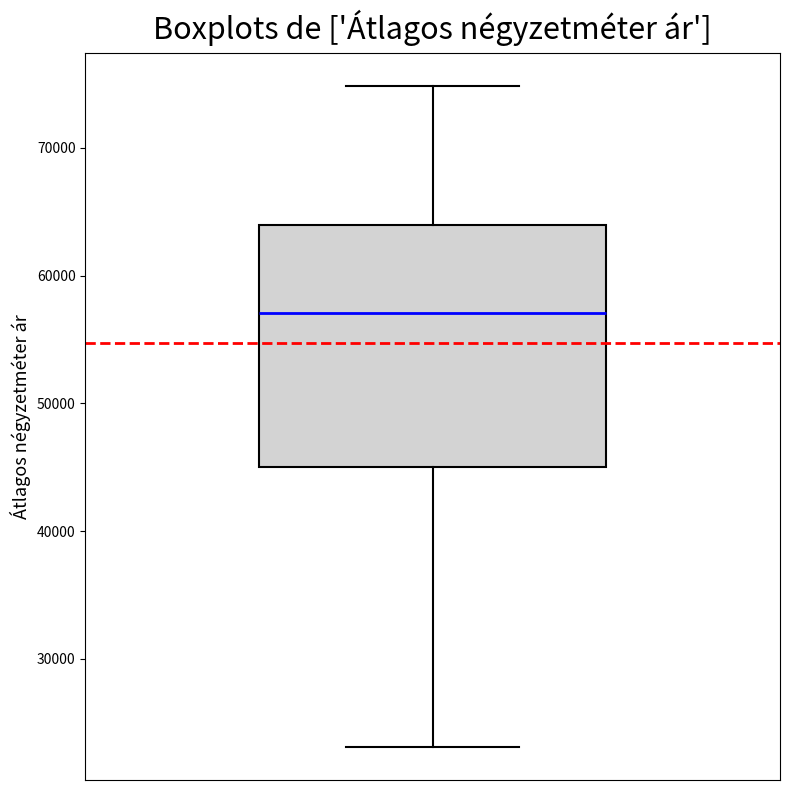

Read this box plot against the y-axis: the position of the median line, the range covered by the box, and the ends of both whiskers. The values are not printed on the chart, so give them approximately, as read against the axis.

median 57000, box 45000 to 64000, whiskers 23000 to 75000